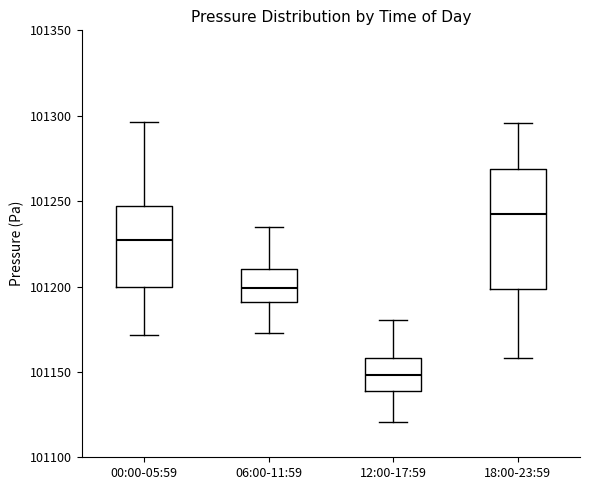

Reading left to right, transcribe this box plot: for each box, give where its median line is, the range the box spans, and where its two whiskers end, as read against the y-axis. The values are not printed on the chart, so give them approximately, as read against the axis.

00:00-05:59: median 101225, box 101200 to 101245, whiskers 101170 to 101295
06:00-11:59: median 101200, box 101190 to 101210, whiskers 101175 to 101235
12:00-17:59: median 101150, box 101140 to 101160, whiskers 101120 to 101180
18:00-23:59: median 101240, box 101200 to 101270, whiskers 101160 to 101295